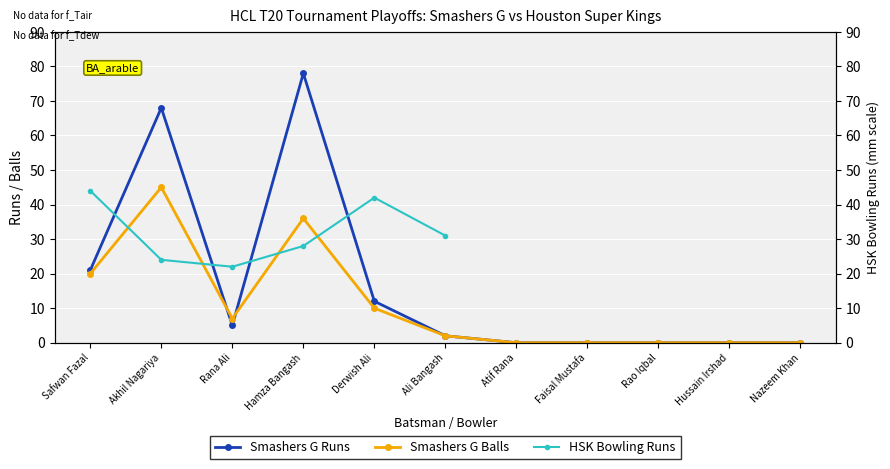

Which label corresponds to the largest value in the chart?

Hamza Bangash